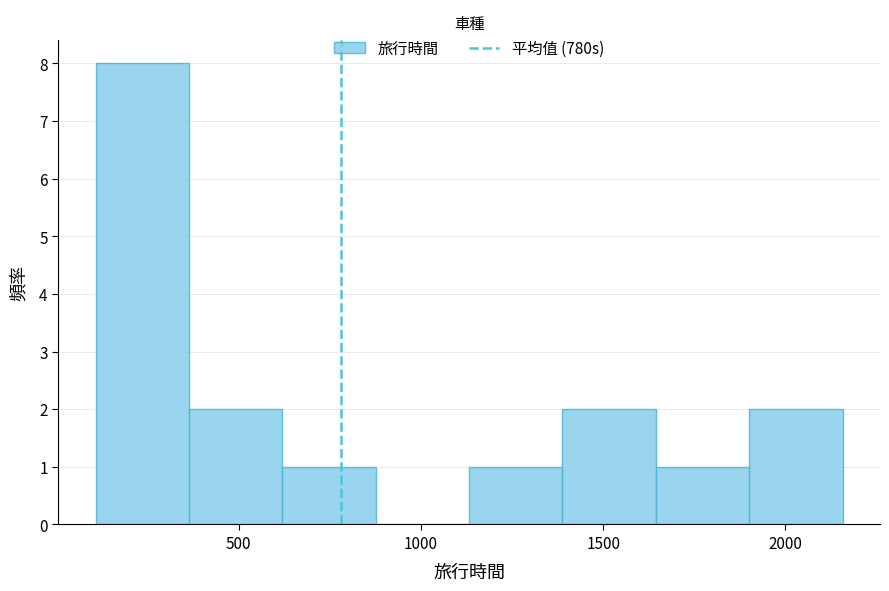

Reading left to right, list every bar in this chart as the range it spans on the x-axis followed by its height. Neither the bar edges nor the heights are printed on the chart, so give them approximately, as read against the axes.

100 to 350: 8
350 to 600: 2
600 to 900: 1
900 to 1150: 0
1150 to 1400: 1
1400 to 1650: 2
1650 to 1900: 1
1900 to 2150: 2